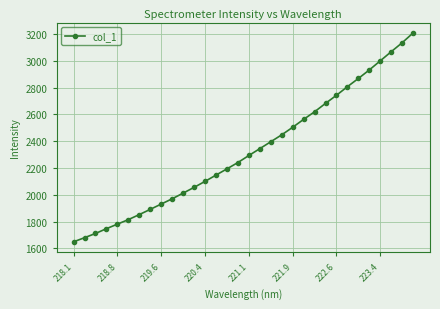

What is the sum of all values?

74384.8